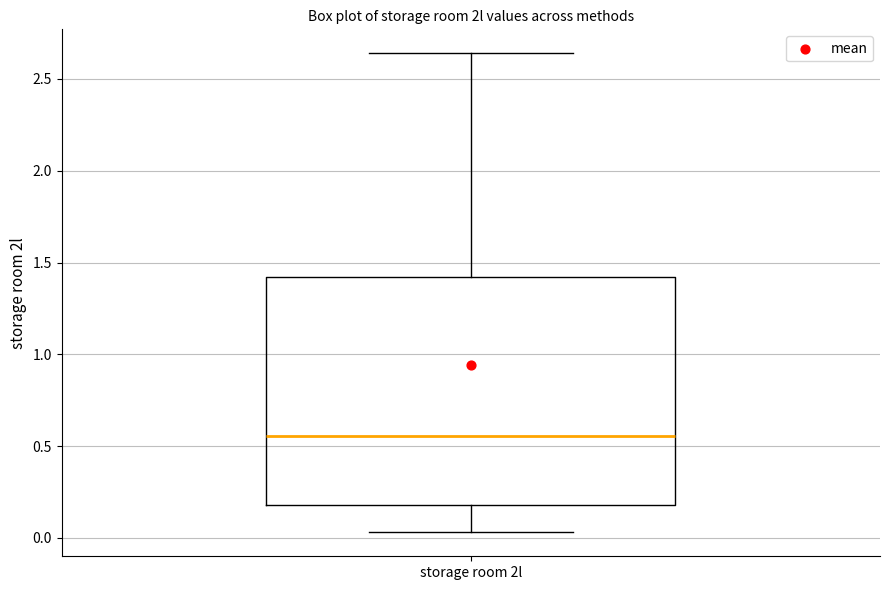

Transcribe this box plot: give where the median line is, the range the box spans, and where the two whiskers end, as read against the y-axis. The values are not printed on the chart, so give them approximately, as read against the axis.

median 0.55, box 0.20 to 1.40, whiskers 0.05 to 2.65